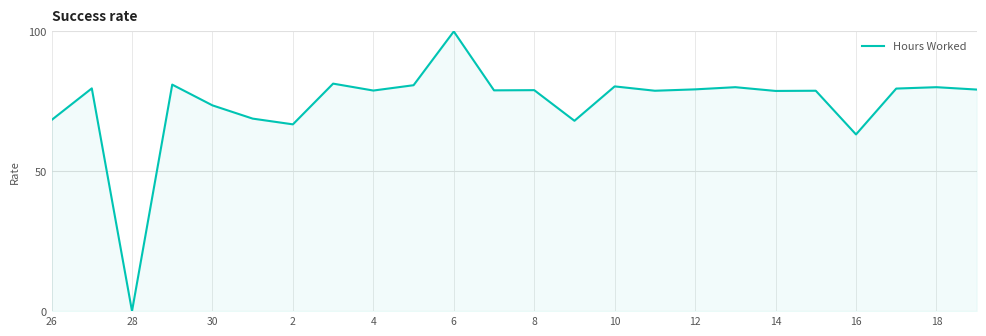

Does the chart display data point markers on the line(s)?

No